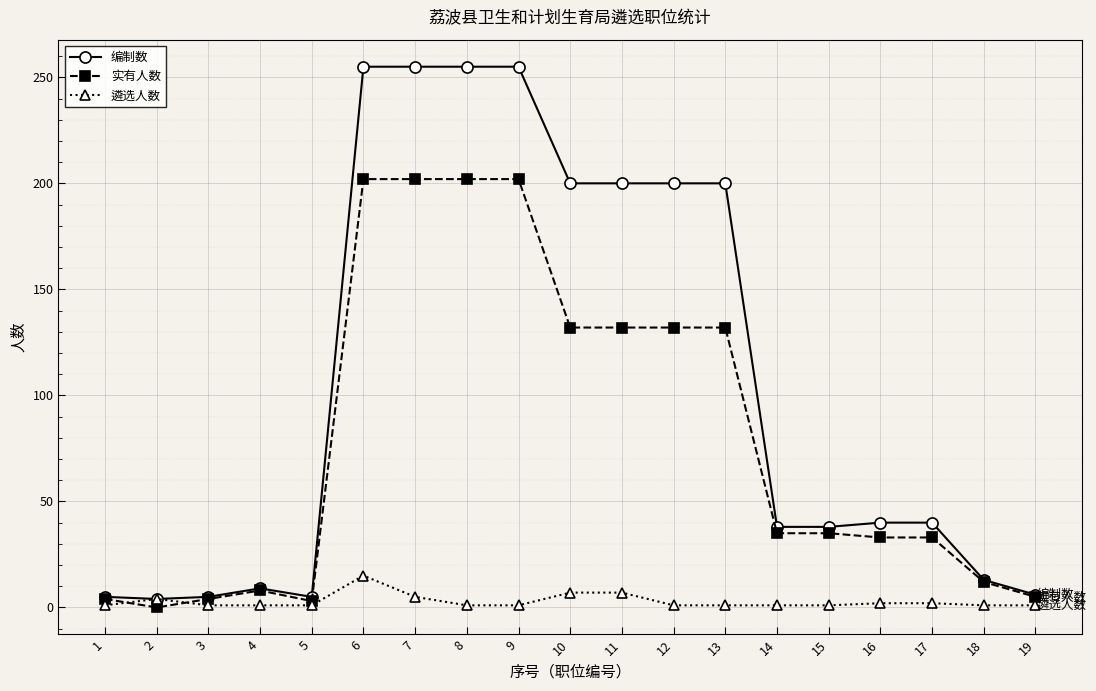

What are all the series names shown in the legend?

编制数, 实有人数, 遴选人数